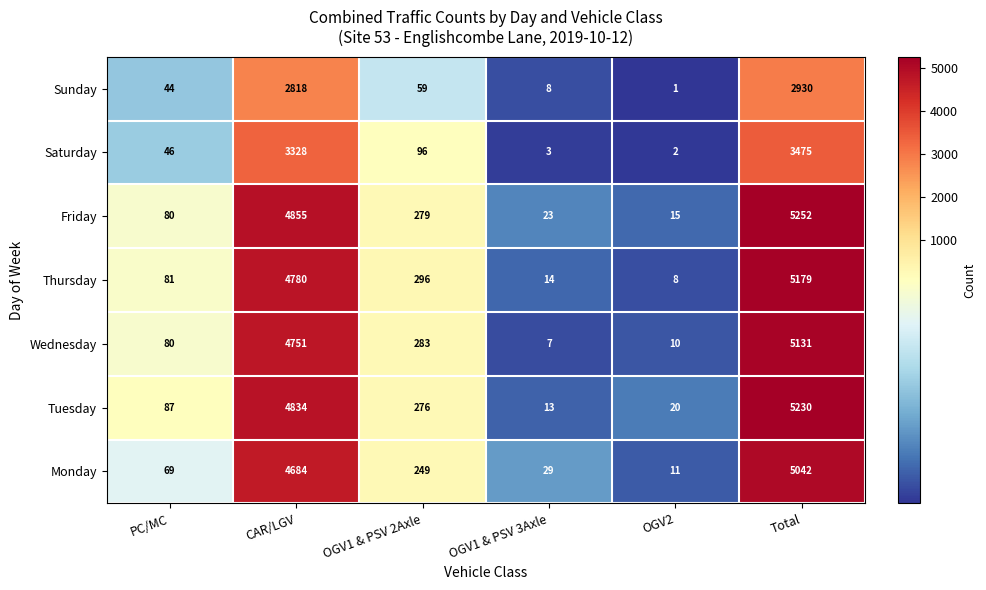

Which series changed the most between PC/MC and CAR/LGV?

Friday